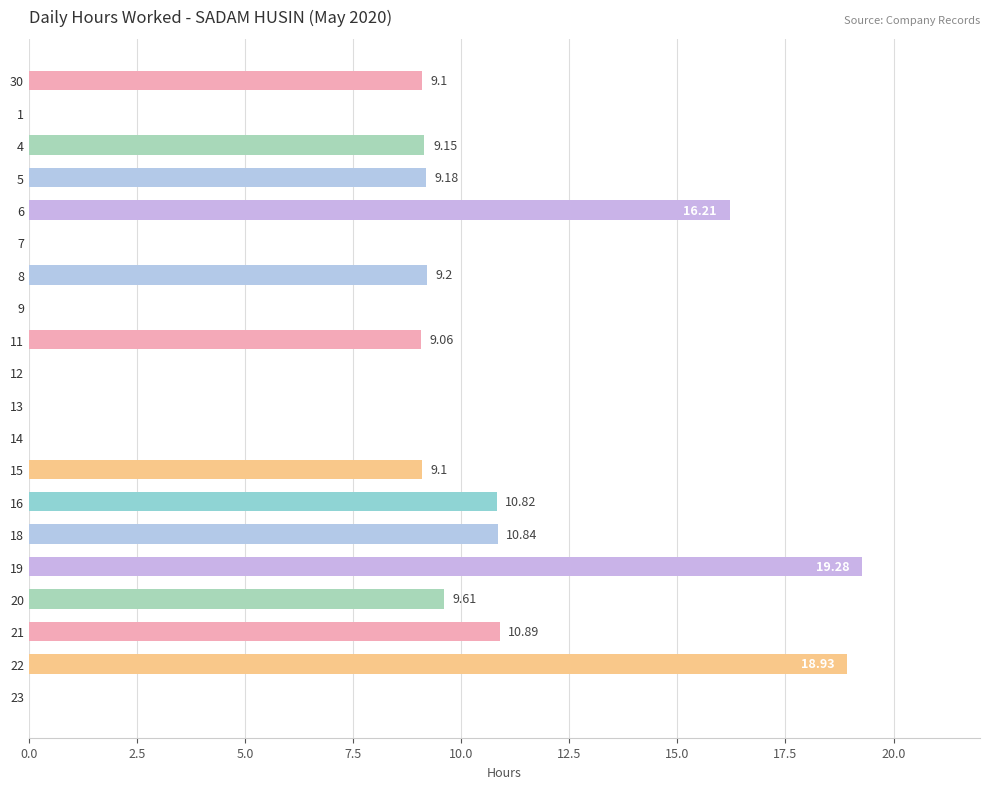

Between 14 and 30, which is larger?

30